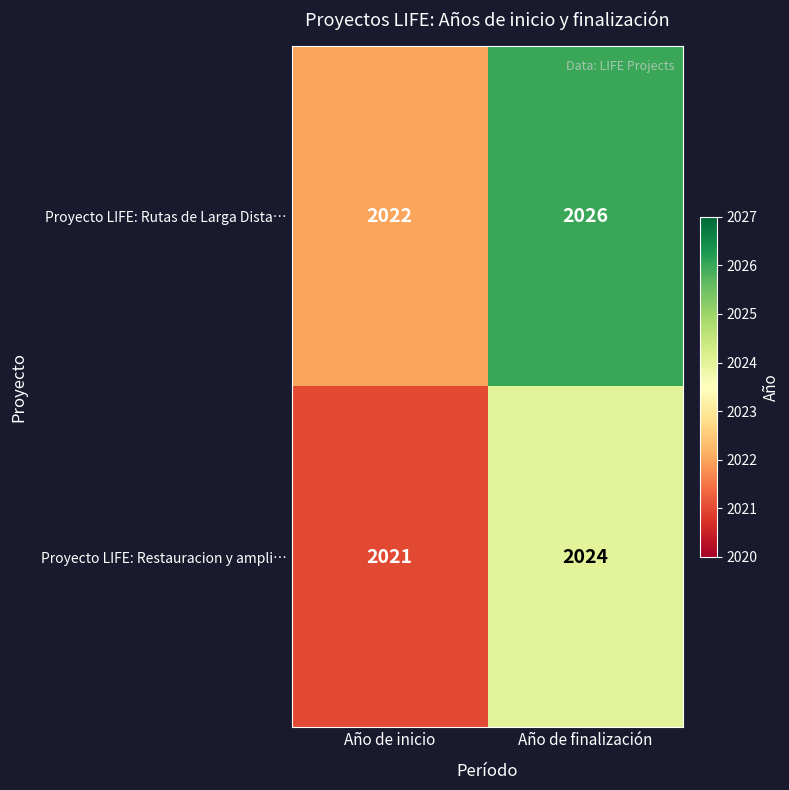

How many data points does each series have?

2